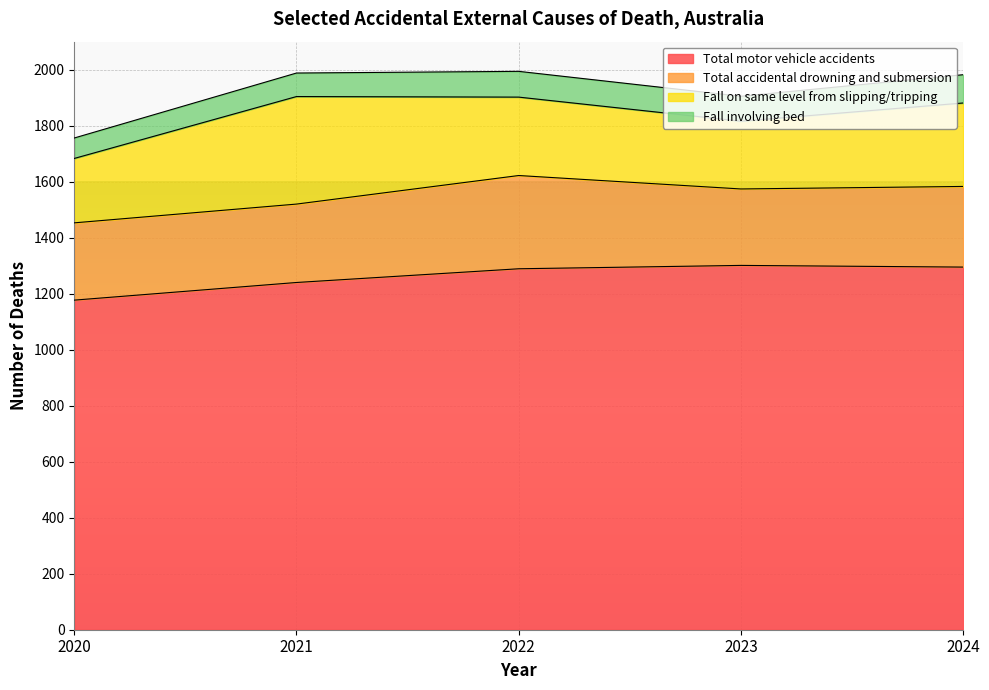

How many interior local peaks does the Total accidental drowning and submersion series have?

1